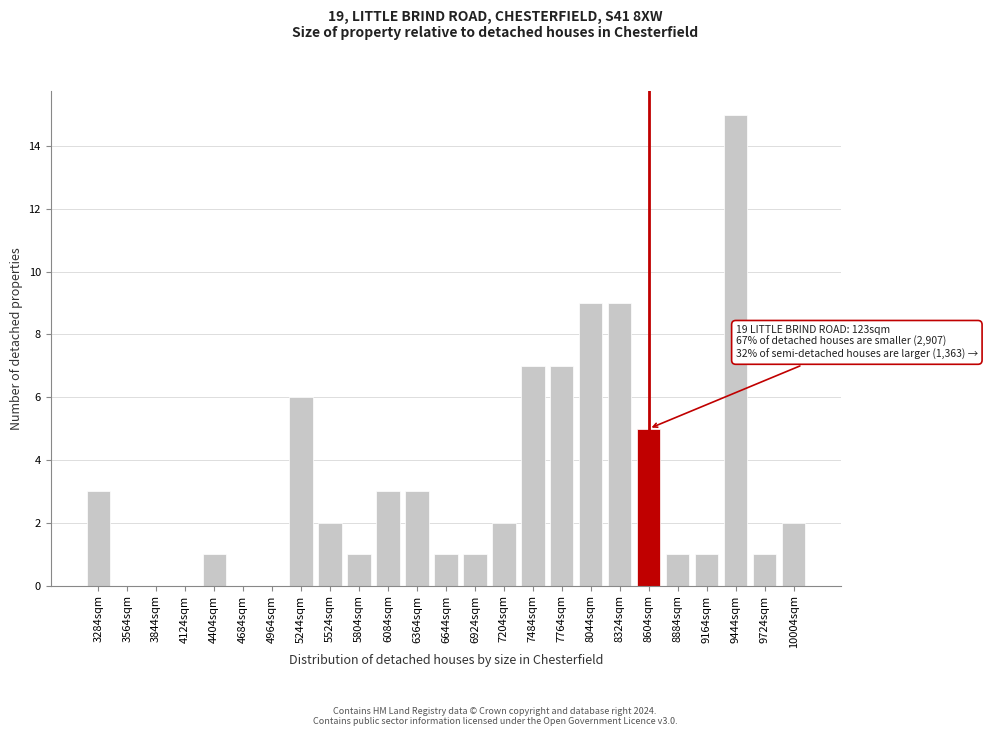

Reading right to left, what are all the values shown in this chart?

10004sqm=2	9724sqm=1	9444sqm=15	9164sqm=1	8884sqm=1	8604sqm=5	8324sqm=9	8044sqm=9	7764sqm=7	7484sqm=7	7204sqm=2	6924sqm=1	6644sqm=1	6364sqm=3	6084sqm=3	5804sqm=1	5524sqm=2	5244sqm=6	4964sqm=0	4684sqm=0	4404sqm=1	4124sqm=0	3844sqm=0	3564sqm=0	3284sqm=3